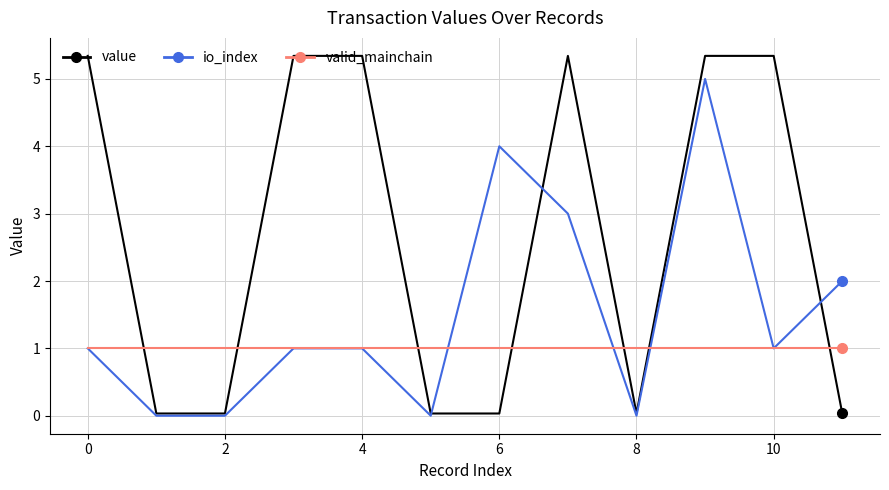

Which series ends up on top after the final intersection of value and valid_mainchain?

valid_mainchain